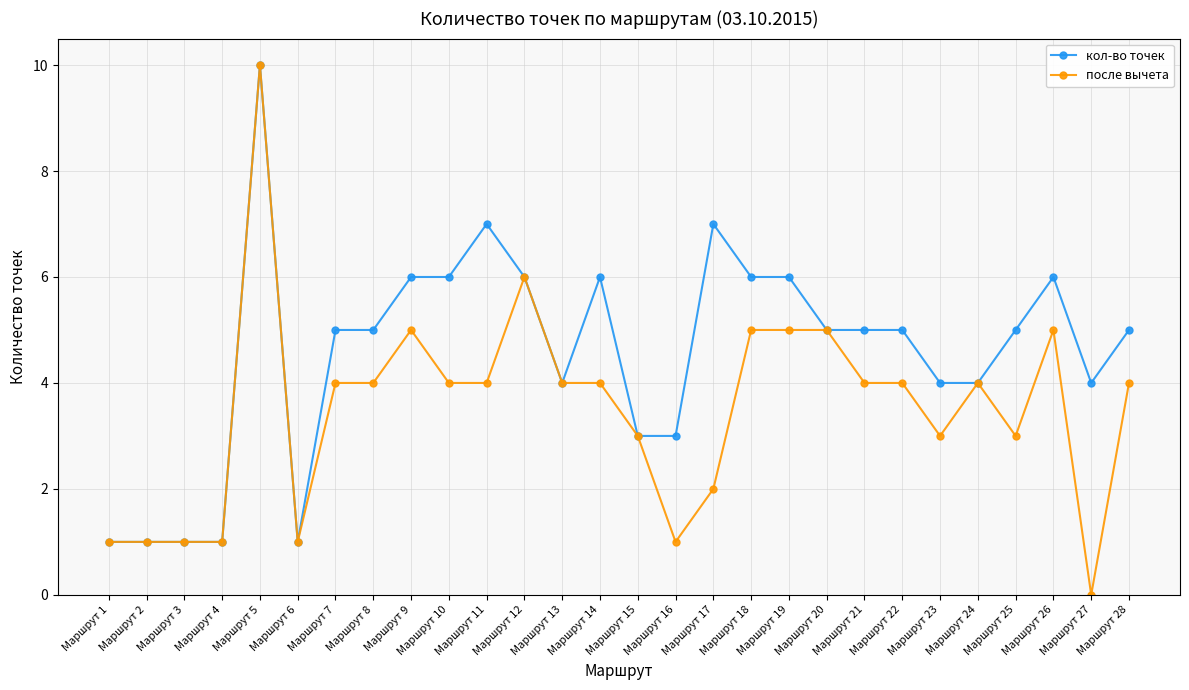

What is the value of the после вычета point at the 19th from the left?

5